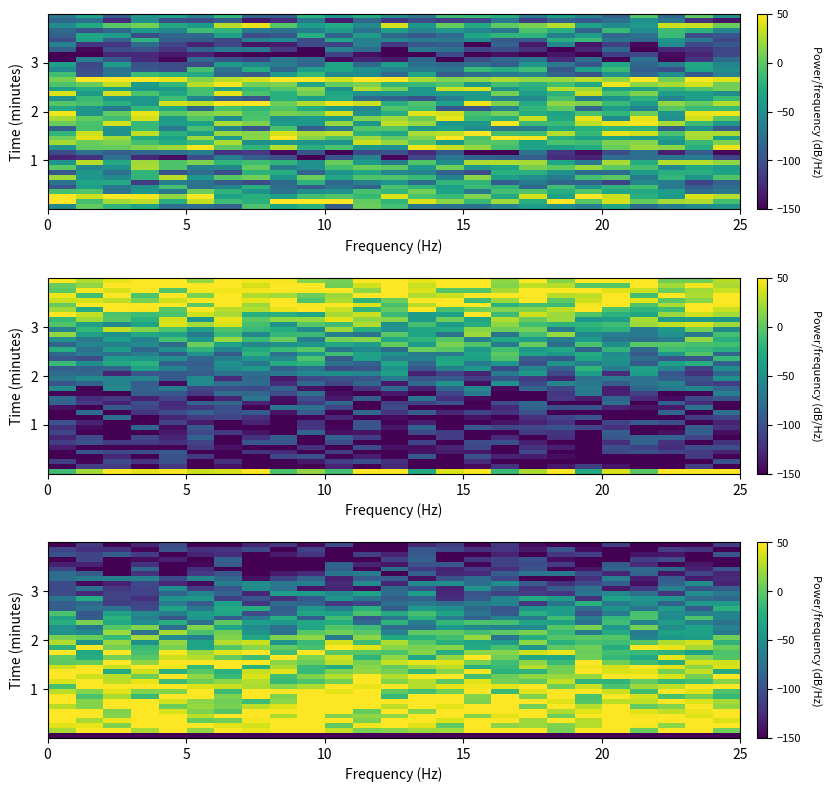

At how many categories does at least one series exceed 50?

25